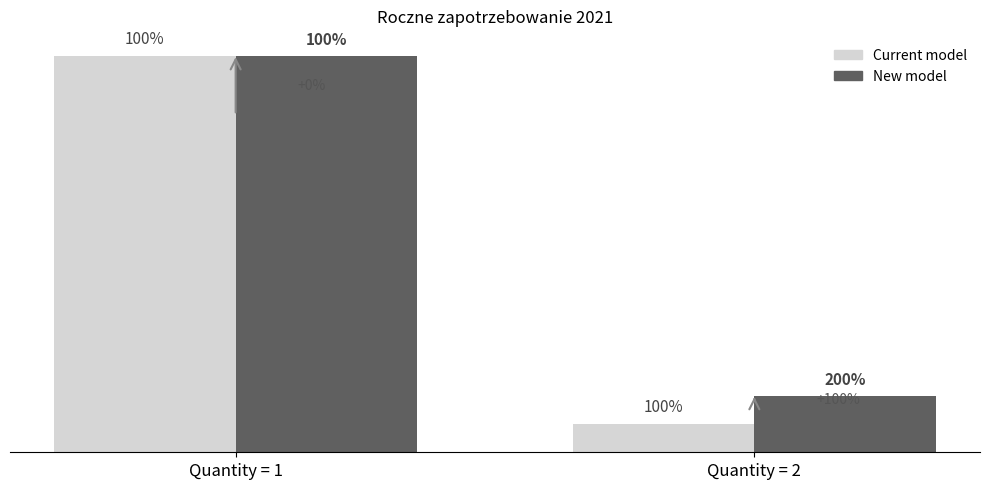

What are all the series names shown in the legend?

Current model, New model